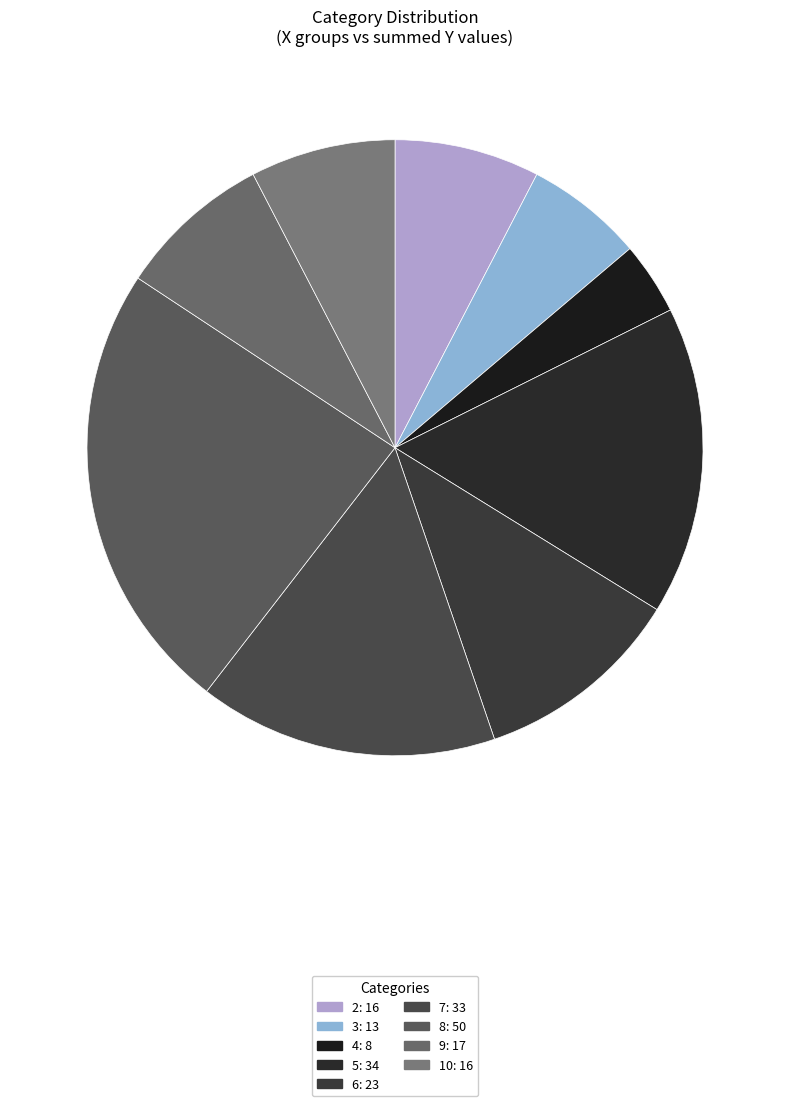

How many segments does this pie chart have?

9